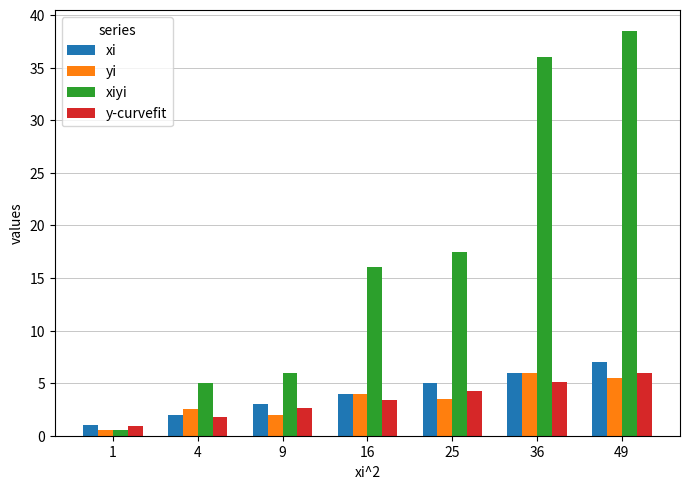

The xiyi series shows 36.0 at 36. True or false?

True